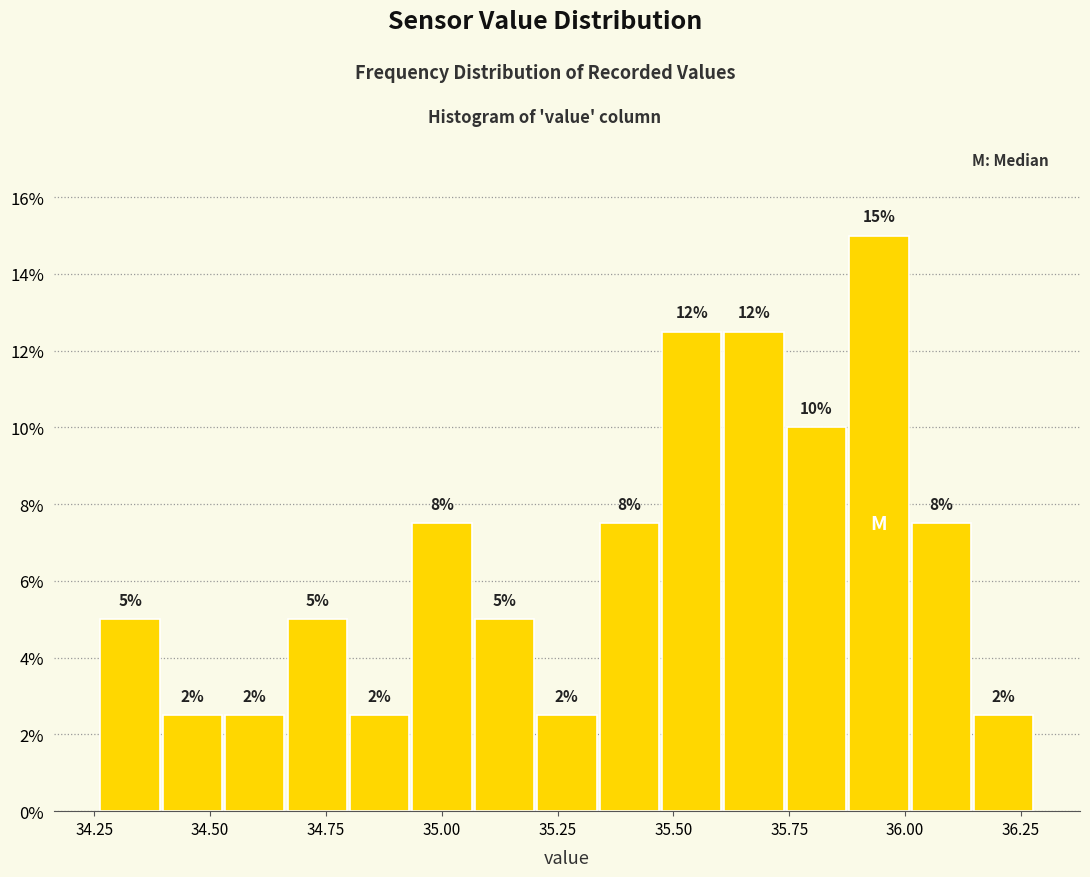

Read against the x-axis, roughly where is the centre of the tallest bar?

35.95